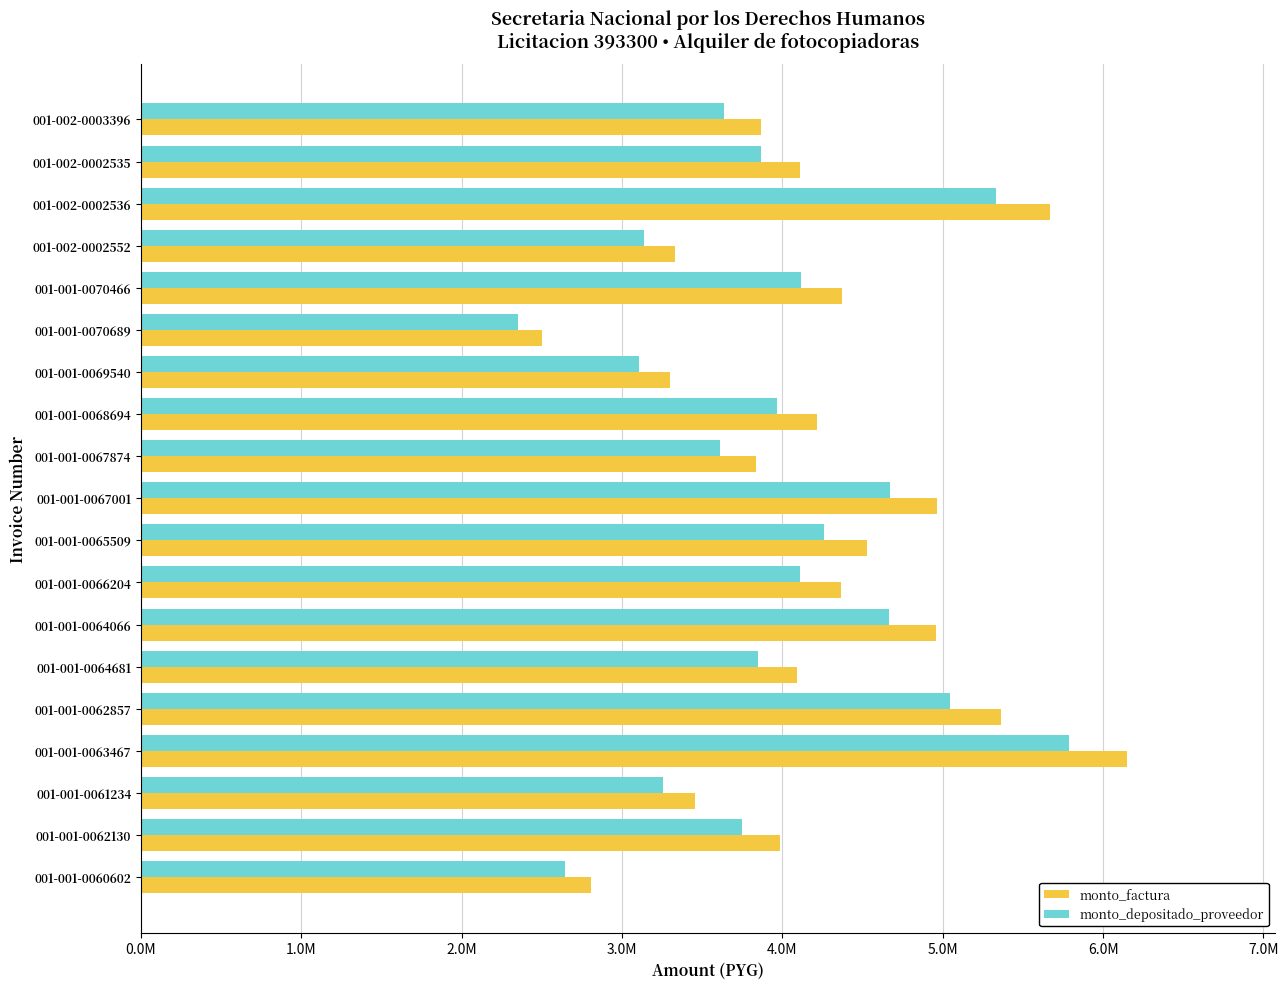

What are all the series names shown in the legend?

monto_factura, monto_depositado_proveedor